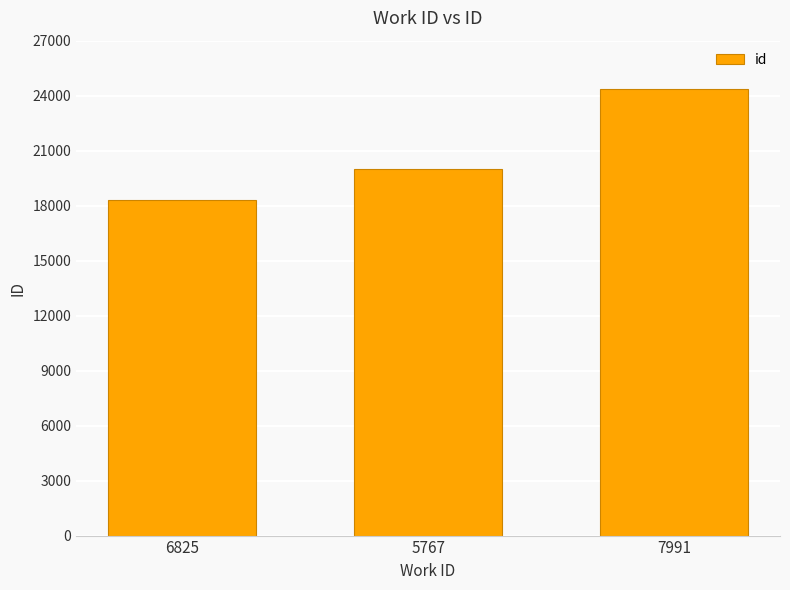

What is the value of the 3rd bar from the left?

24342